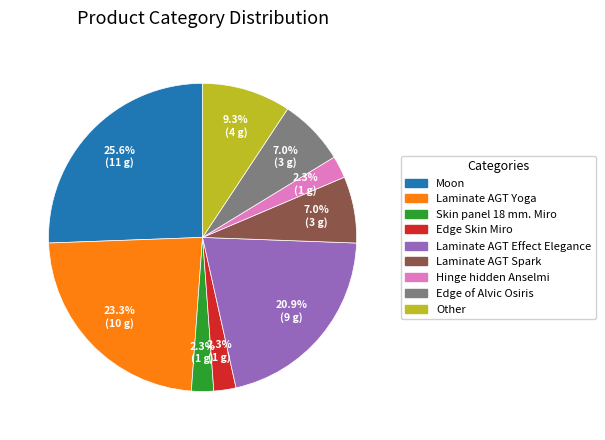

To the nearest percent, what is the combined percentage of Edge Skin Miro and Skin panel 18 mm. Miro?

5%